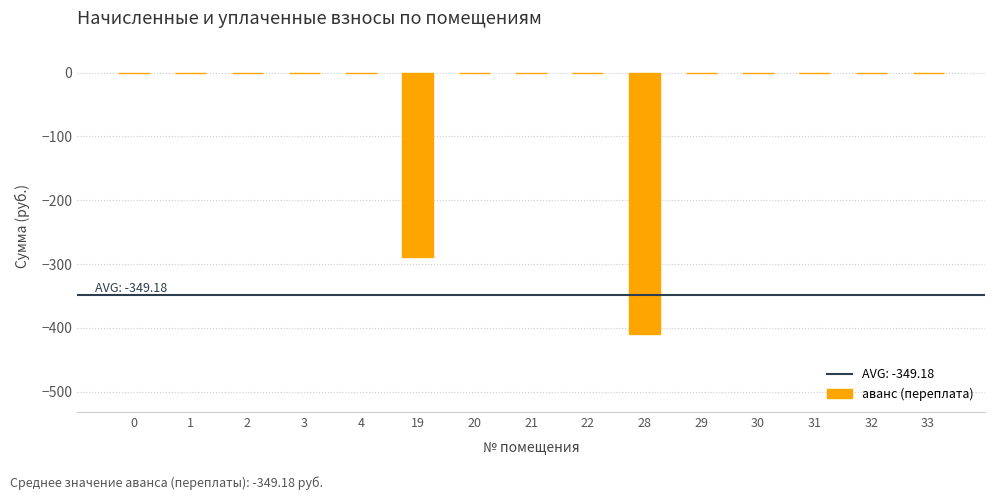

What is the sum of all values?

-698.4